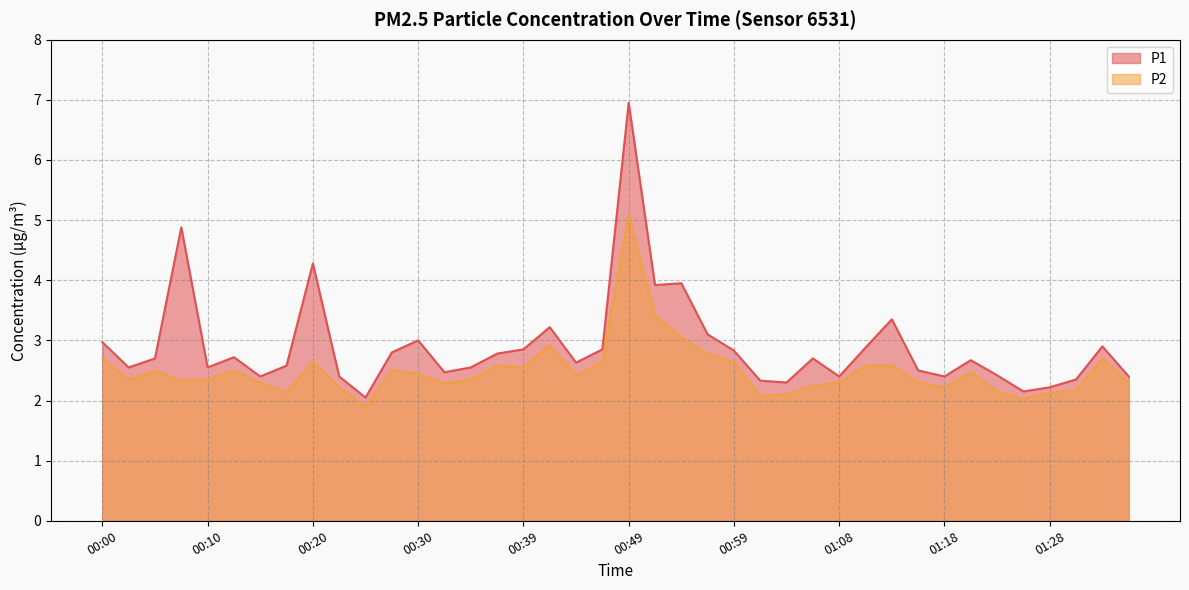

Rank the series by their maximum value, from highest to lowest.

P1, P2